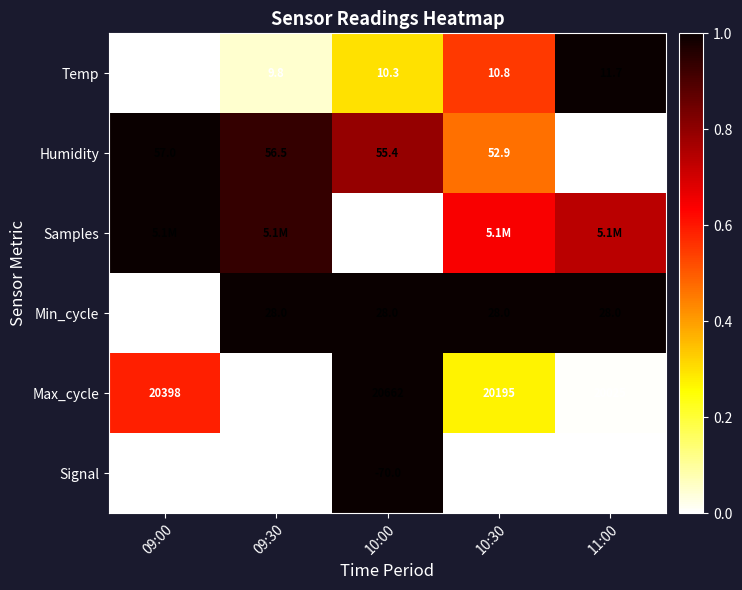

What is the total value across all series at 09:30?

2.9